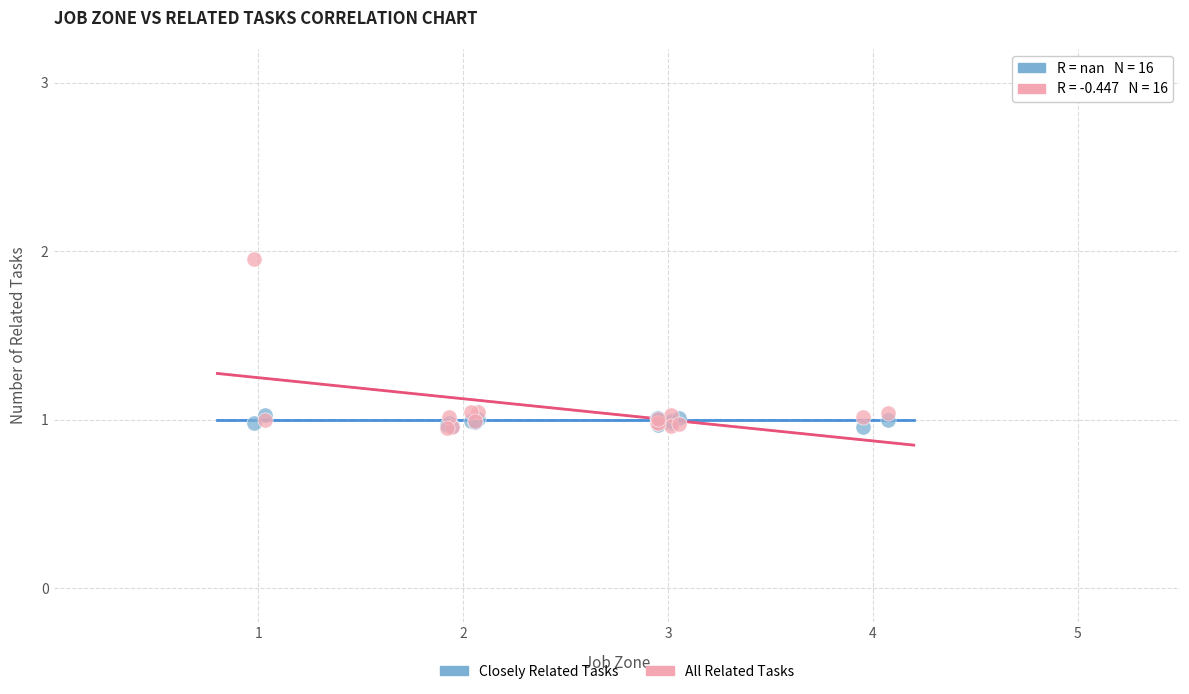

Which series has the widest spread of Y values?

All Related Tasks